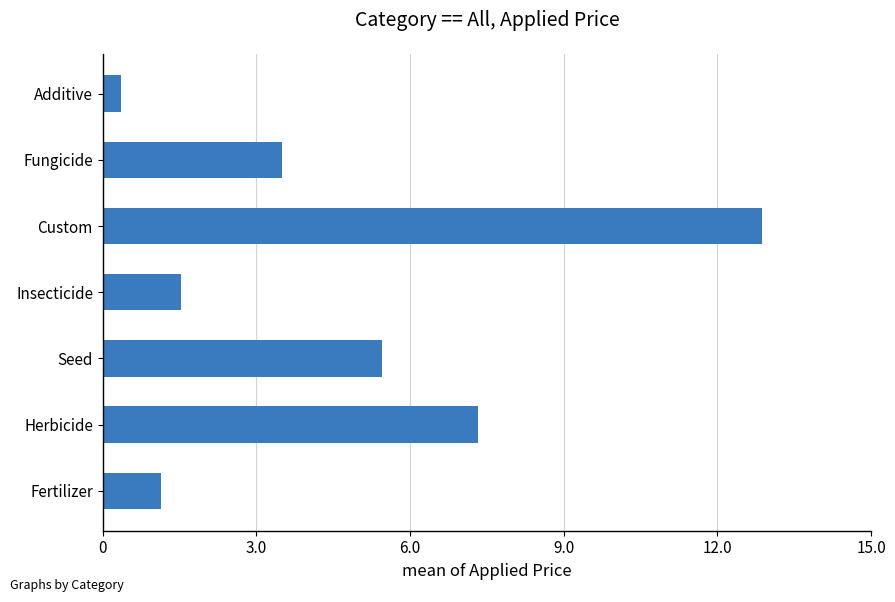

Reading bottom to top, transcribe all the data shown in this chart.

1.1	7.3	5.5	1.5	12.9	3.5	0.4